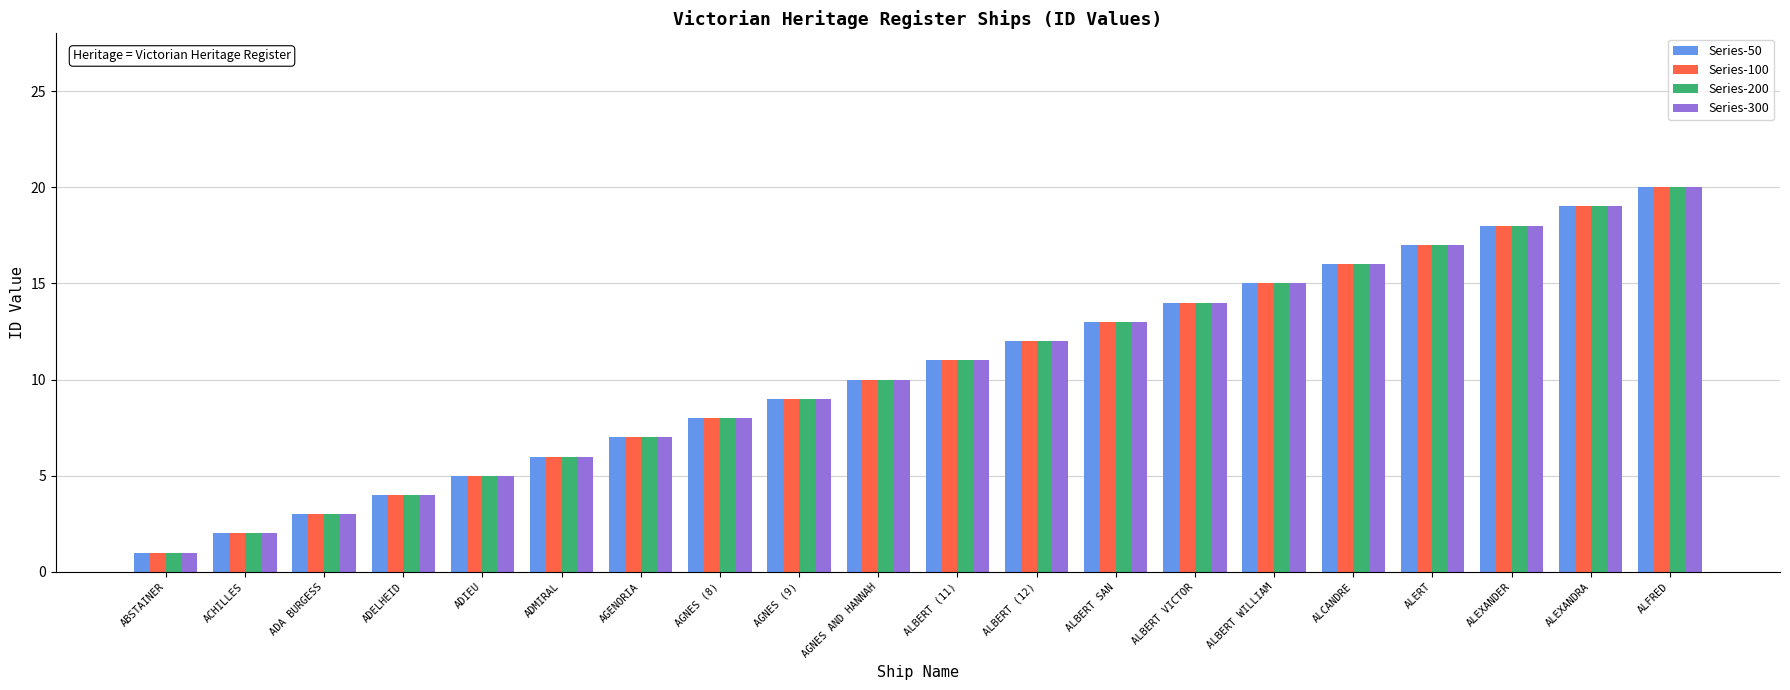

At which category is the sum across all series the highest?

ALFRED